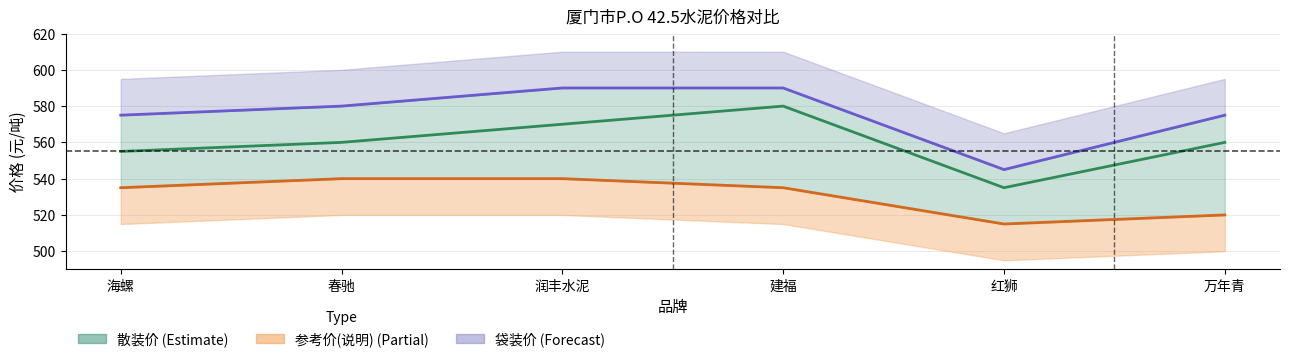

Reading left to right, transcribe all the data shown in this chart.

散装价: 555	560	570	580	535	560
袋装价: 575	580	590	590	545	575
参考价(说明): 535	540	540	535	515	520